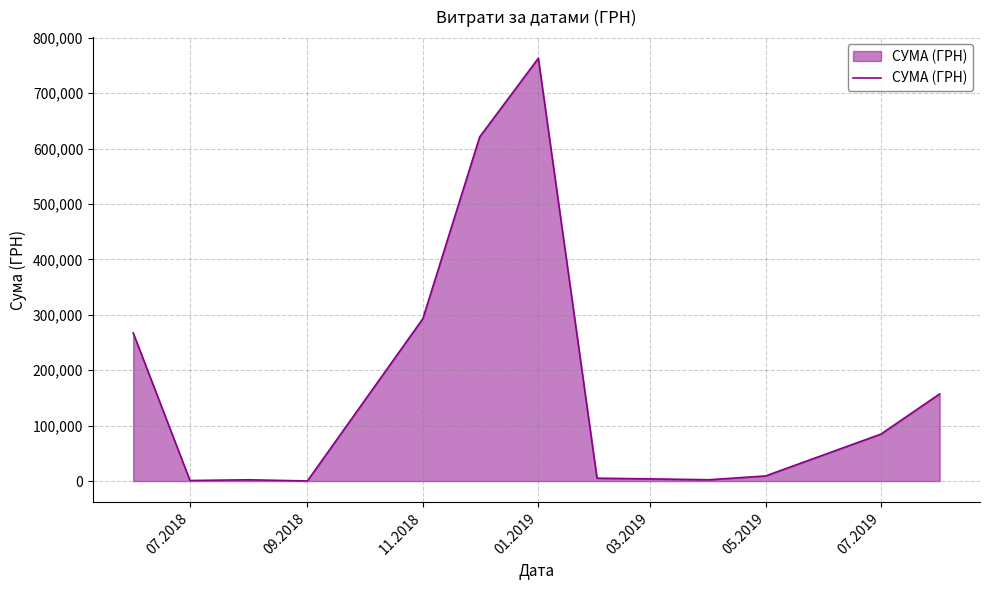

What is the difference between the second highest and second lowest values?

620016.6